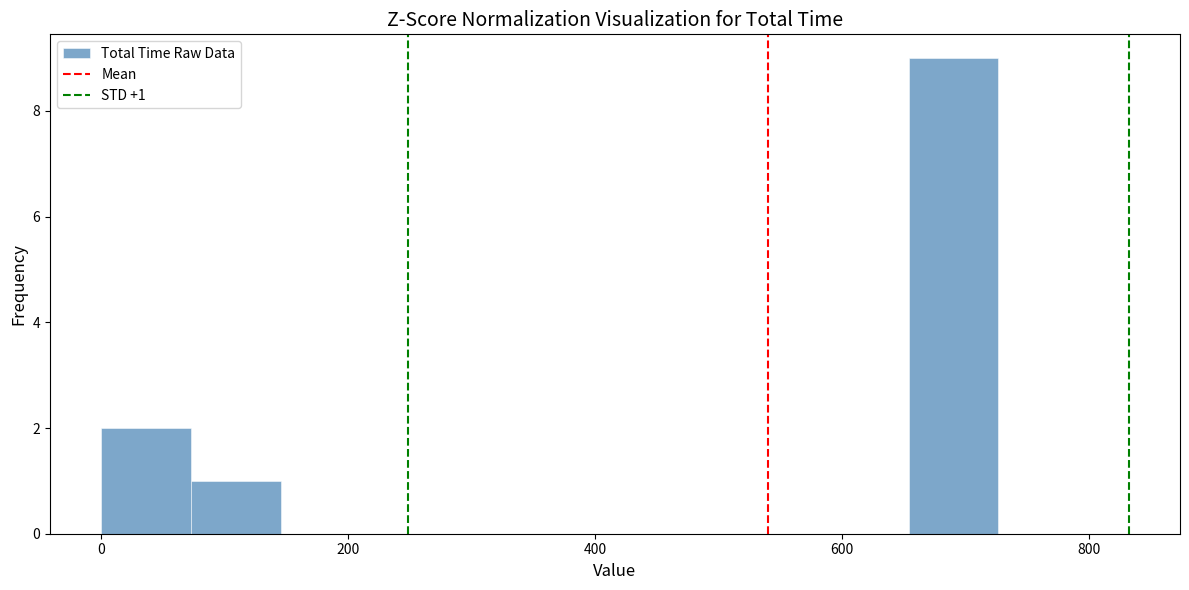

Around what value on the x-axis is the tallest bar? Give the approximate position of its centre, as read against the axis.

700